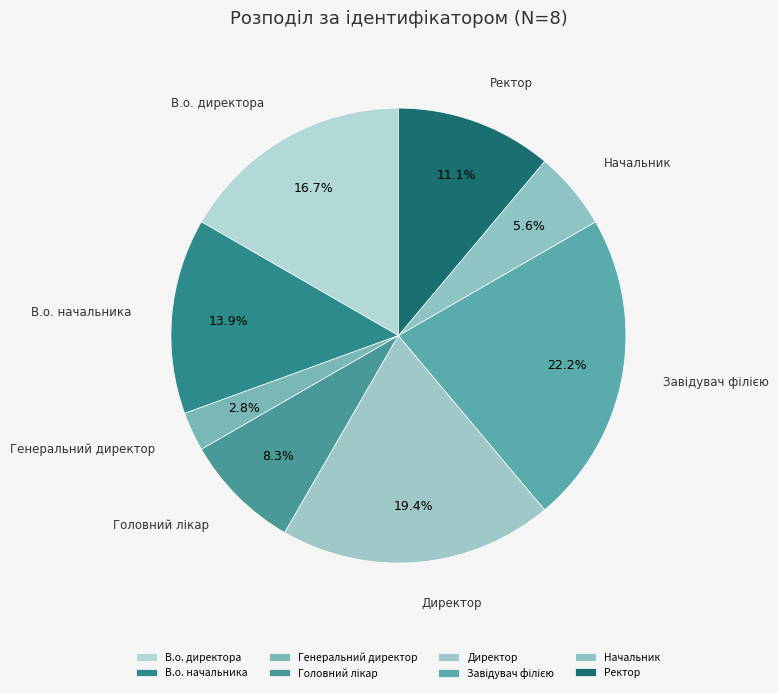

To the nearest percent, what percentage of the pie is В.о. директора?

17%